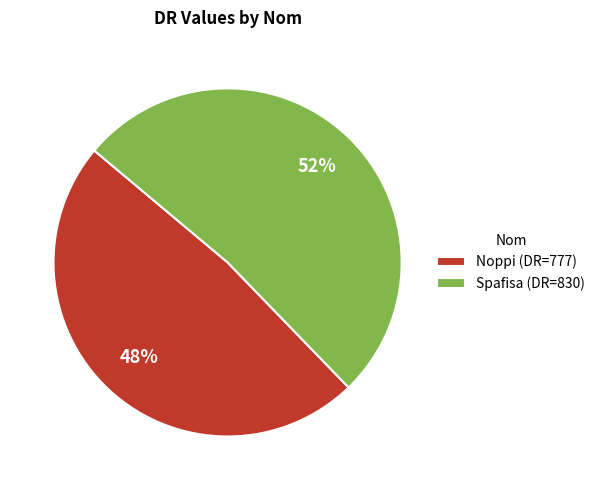

How many segments does this pie chart have?

2